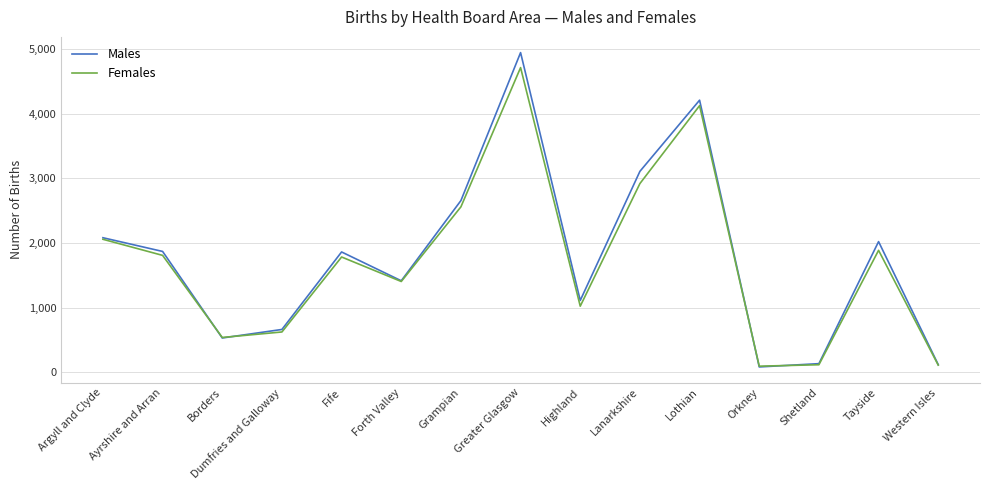

What is the spread (max minus min) of values at Greater Glasgow?

232